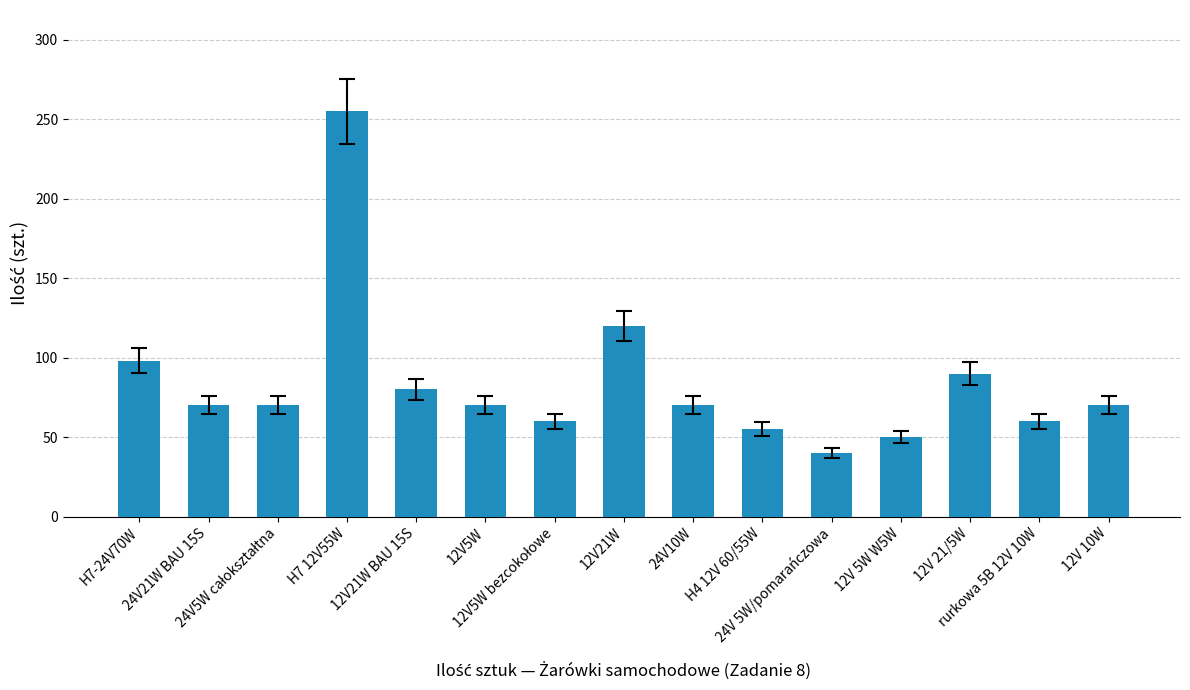

What is the value of the 15th bar from the left?

70